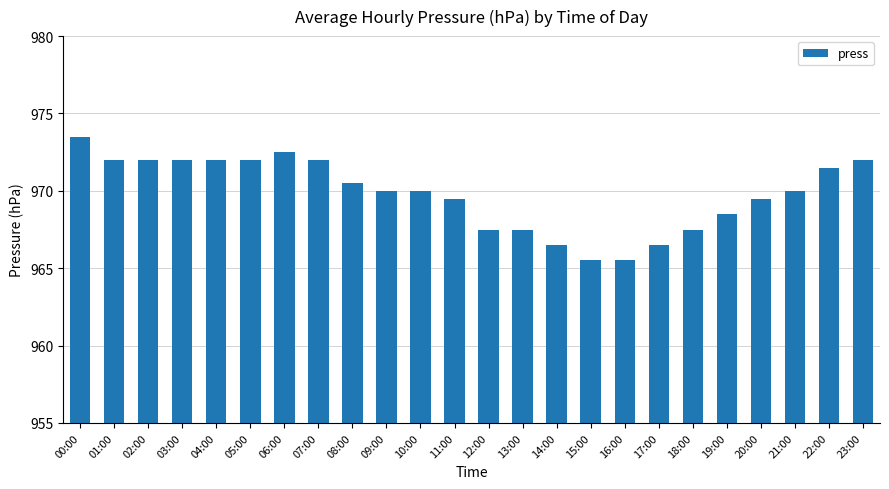

What is the minimum value shown in the chart?

965.5